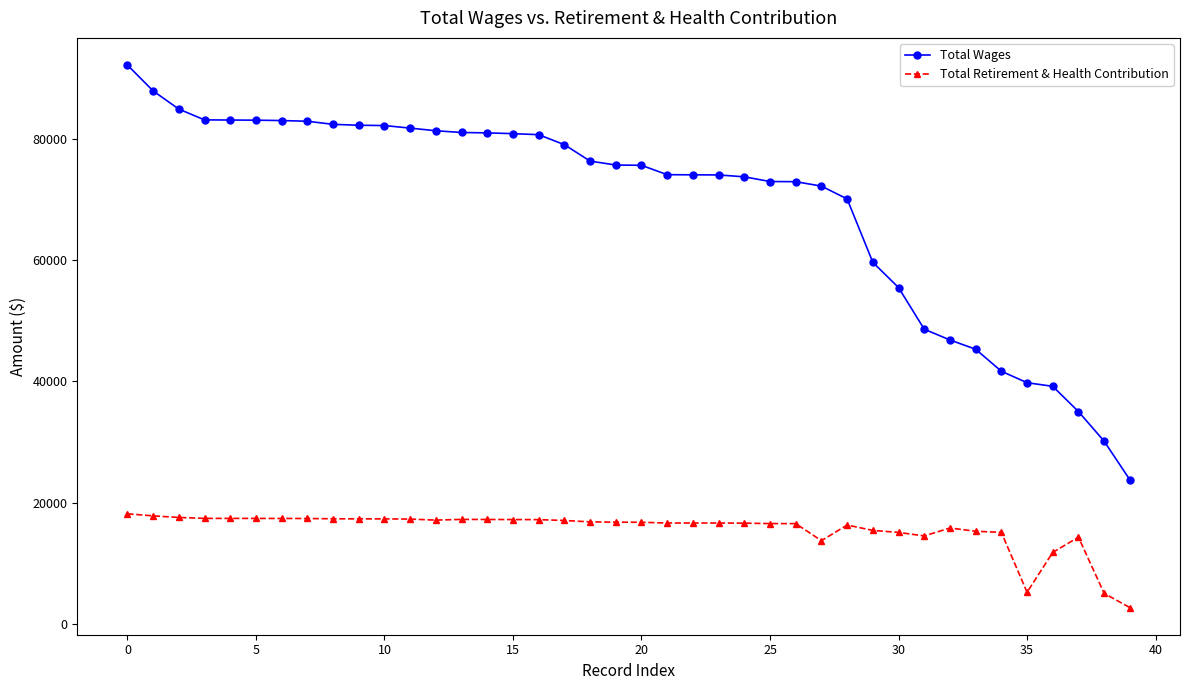

Which series has the widest spread of values?

Total Wages